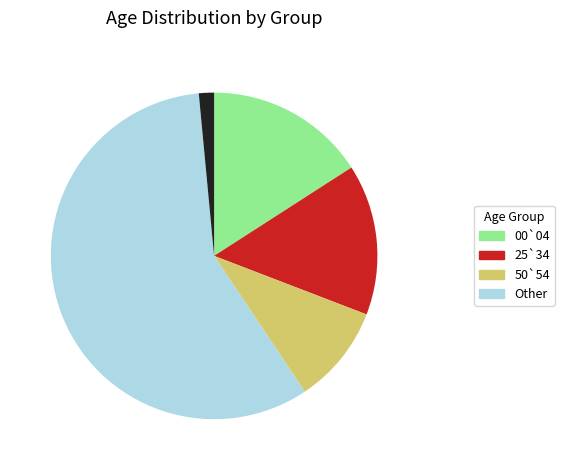

Is there any slice that represents more than half of the pie?

Yes